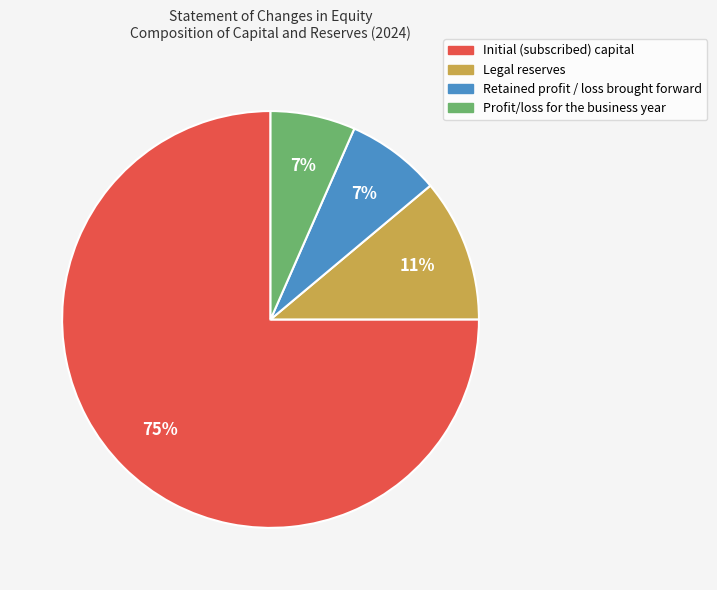

Is the sum of Initial (subscribed) capital and Retained profit / loss brought forward greater than half?

Yes